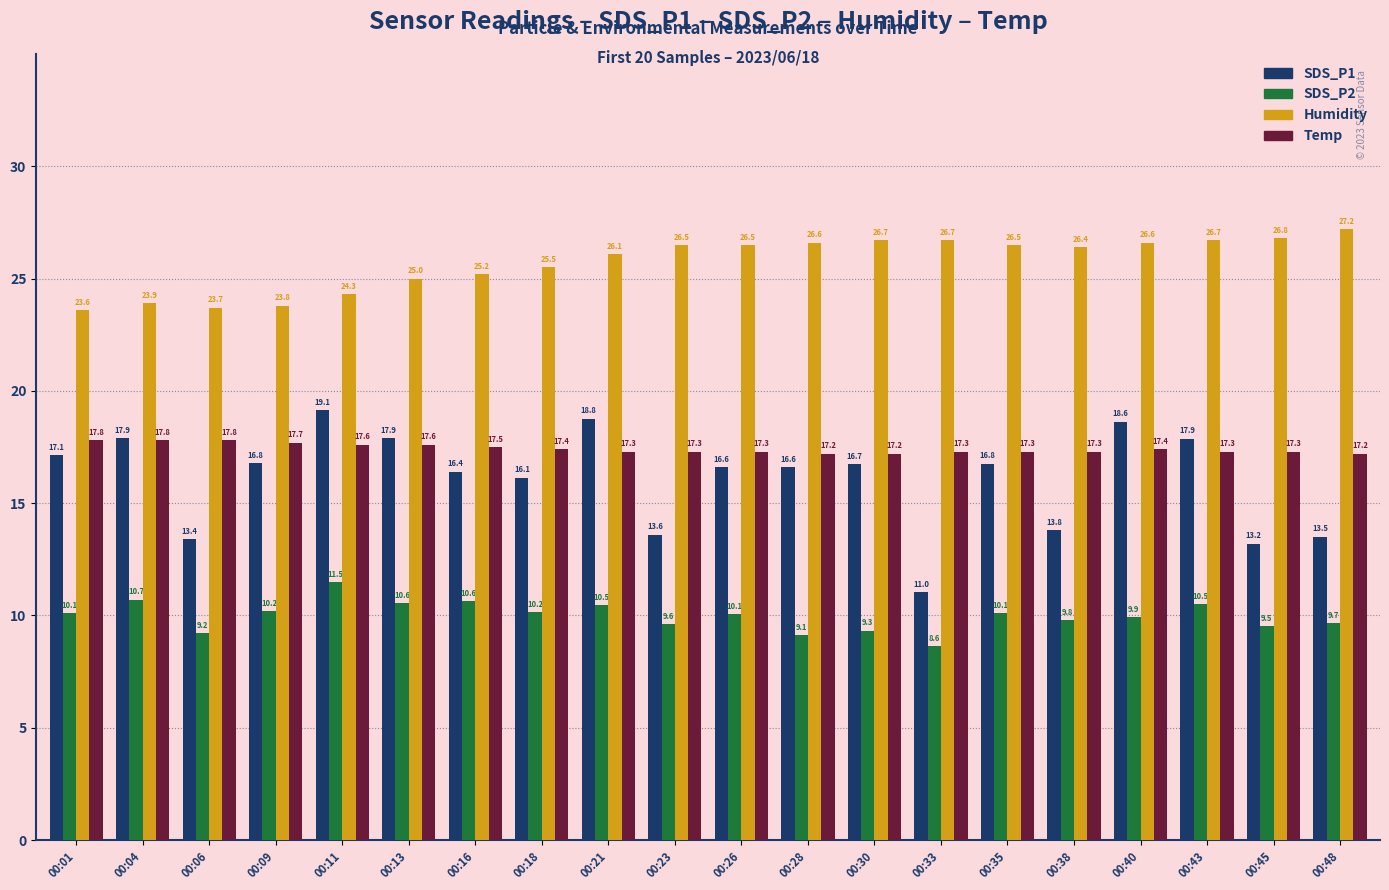

How many bars are there in each group?

4